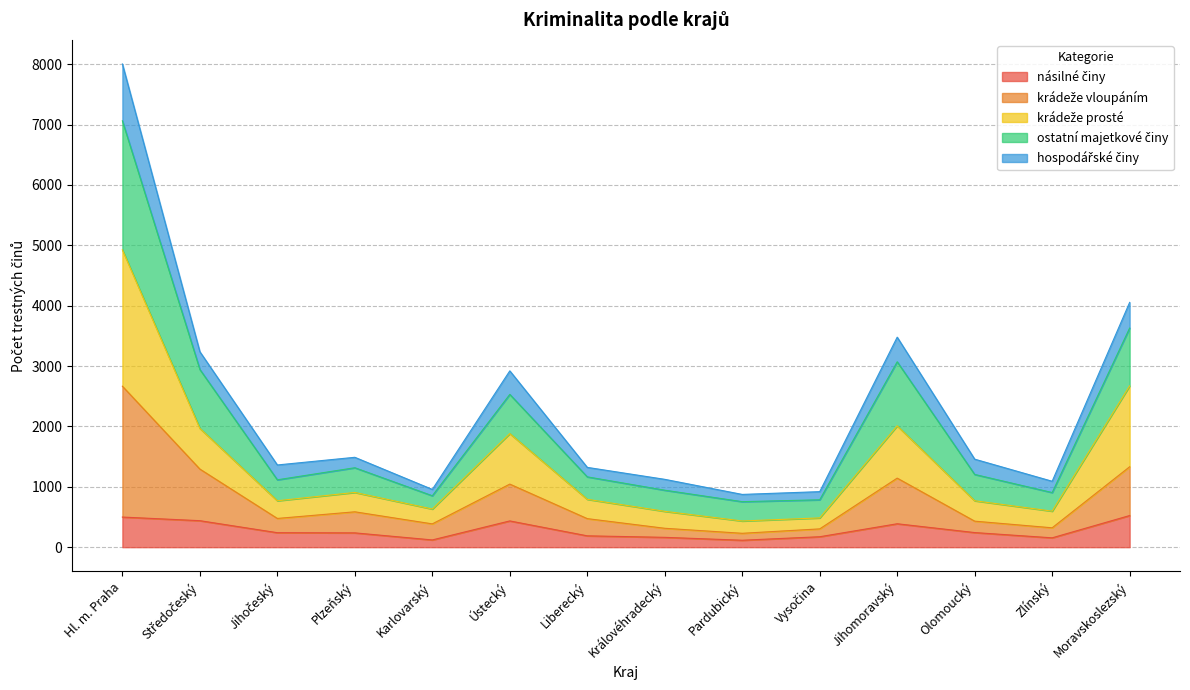

At which category does krádeže prosté reach its first local valley?

Jihočeský